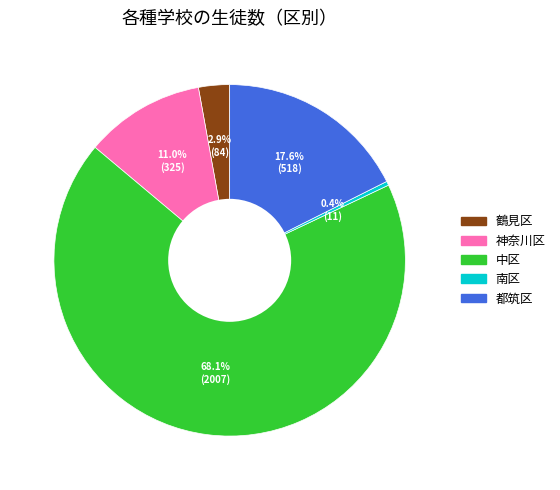

True or false: 鶴見区 accounts for 3% of the total.

True